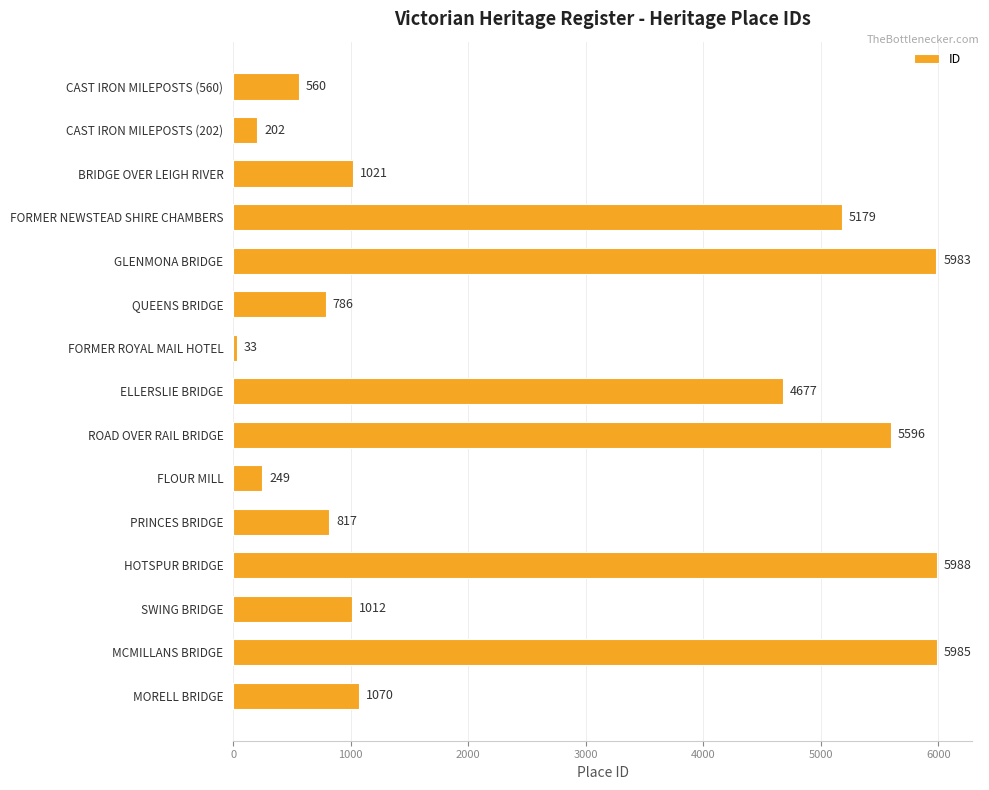

List the labels in order of value, largest first.

HOTSPUR BRIDGE, MCMILLANS BRIDGE, GLENMONA BRIDGE, ROAD OVER RAIL BRIDGE, FORMER NEWSTEAD SHIRE CHAMBERS, ELLERSLIE BRIDGE, MORELL BRIDGE, BRIDGE OVER LEIGH RIVER, SWING BRIDGE, PRINCES BRIDGE, QUEENS BRIDGE, CAST IRON MILEPOSTS (560), FLOUR MILL, CAST IRON MILEPOSTS (202), FORMER ROYAL MAIL HOTEL